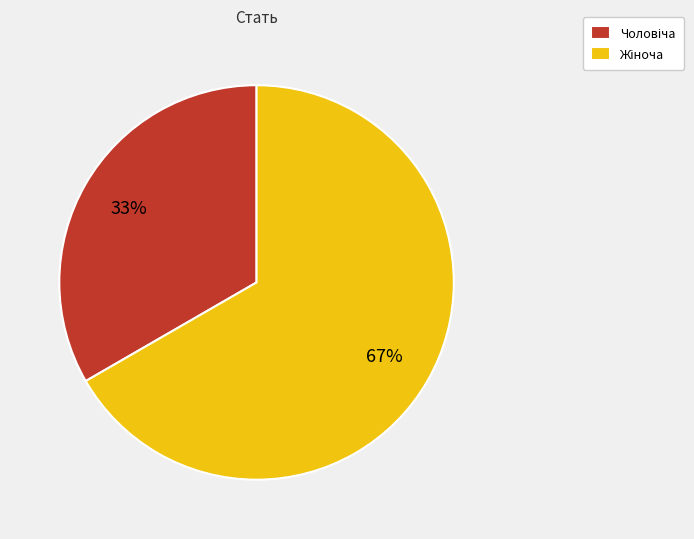

Count the number of slices in the pie.

2